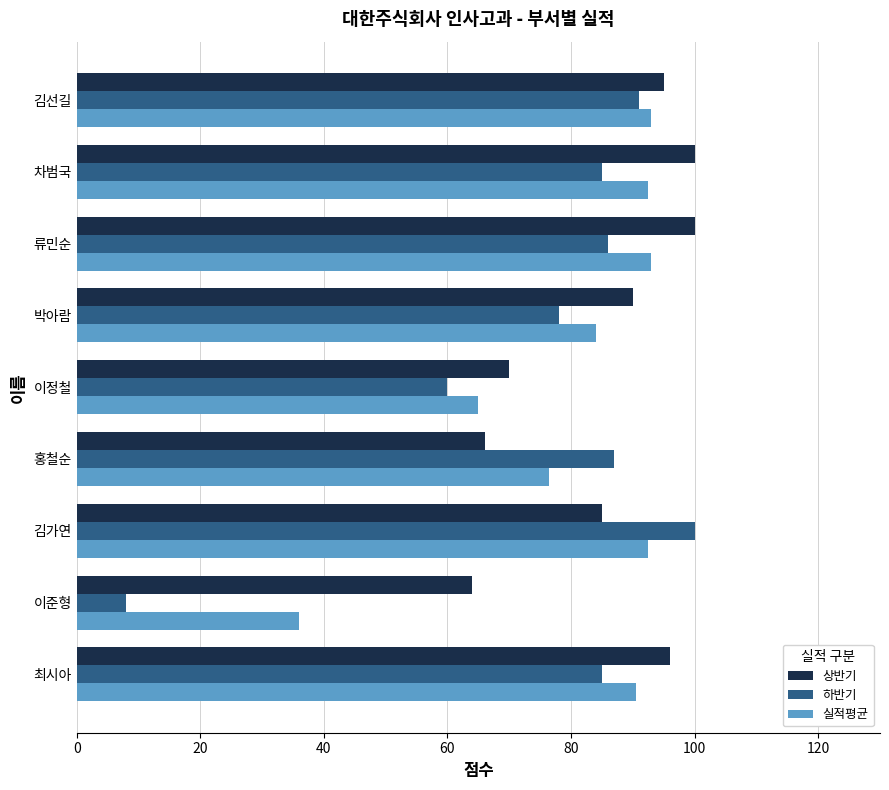

Which series has the widest spread of values?

하반기